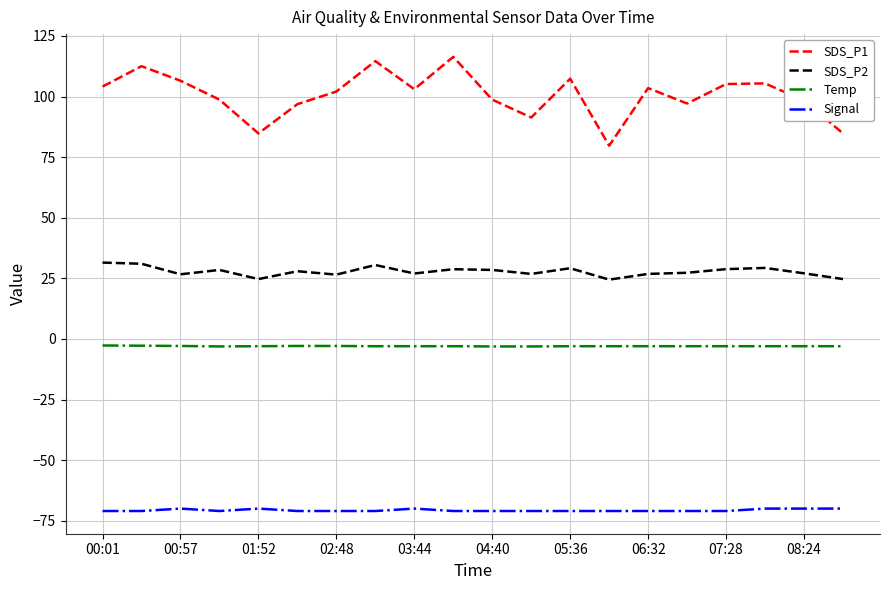

True or false: Temp and SDS_P1 cross at least once.

False